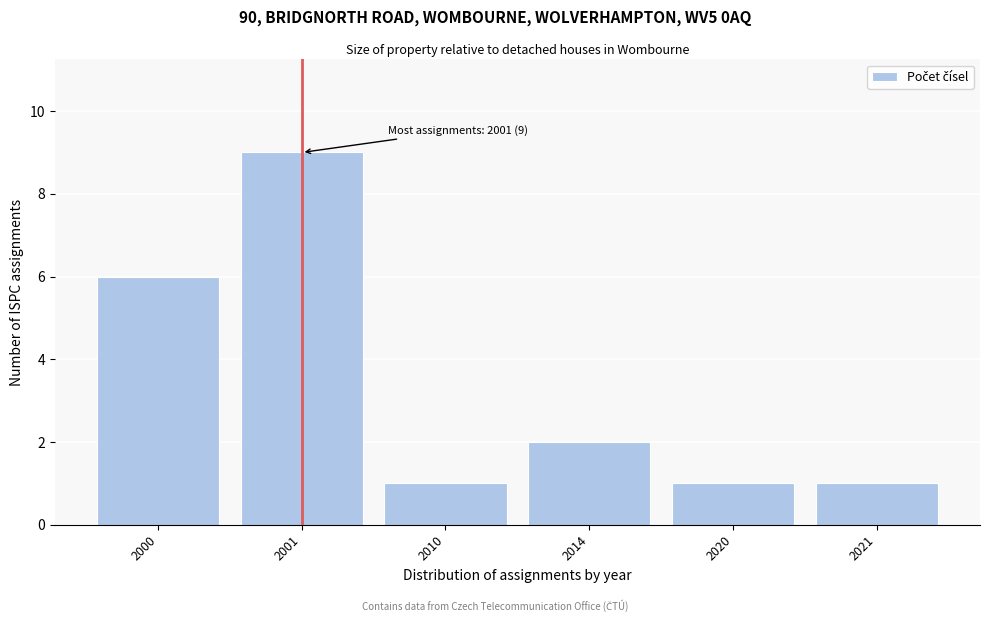

Reading left to right, extract all data points from this chart.

2000=6	2001=9	2010=1	2014=2	2020=1	2021=1